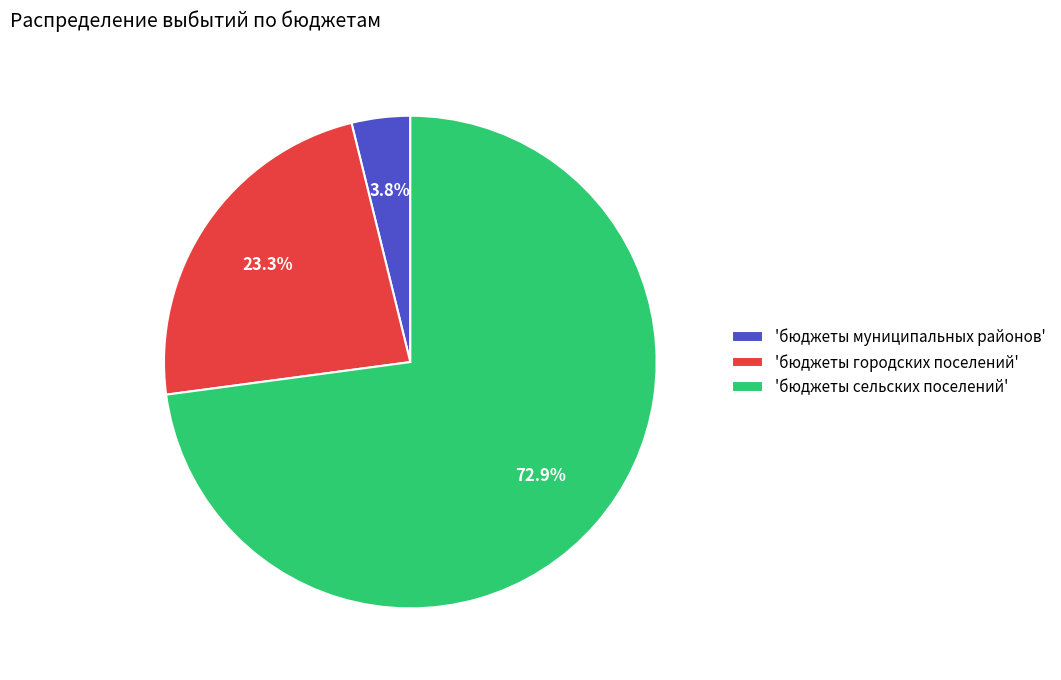

Combined, what portion of the pie is 'бюджеты сельских поселений' and 'бюджеты муниципальных районов'?

76.7%